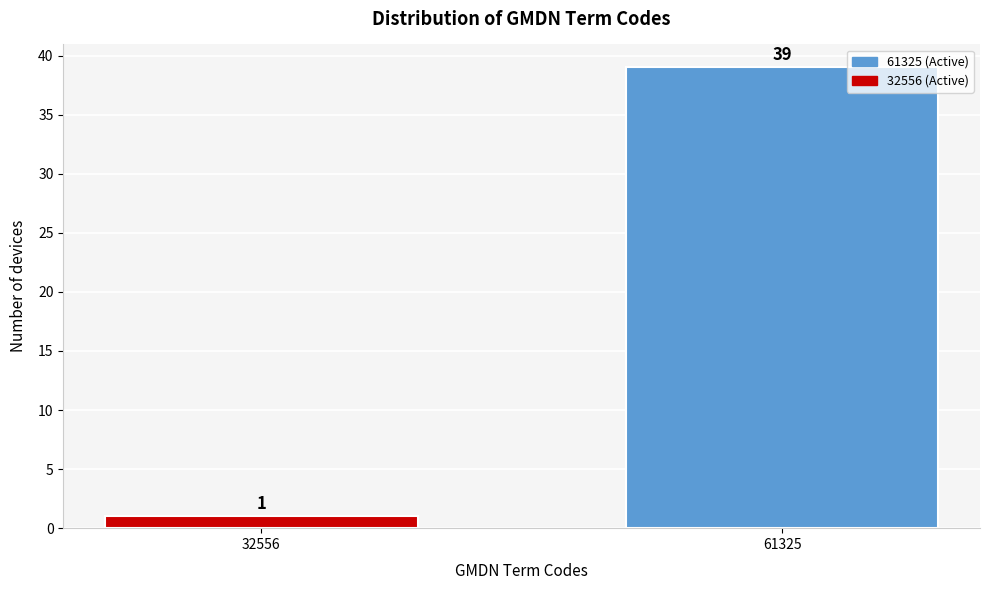

Reading left to right, what are all the values shown in this chart?

1	39